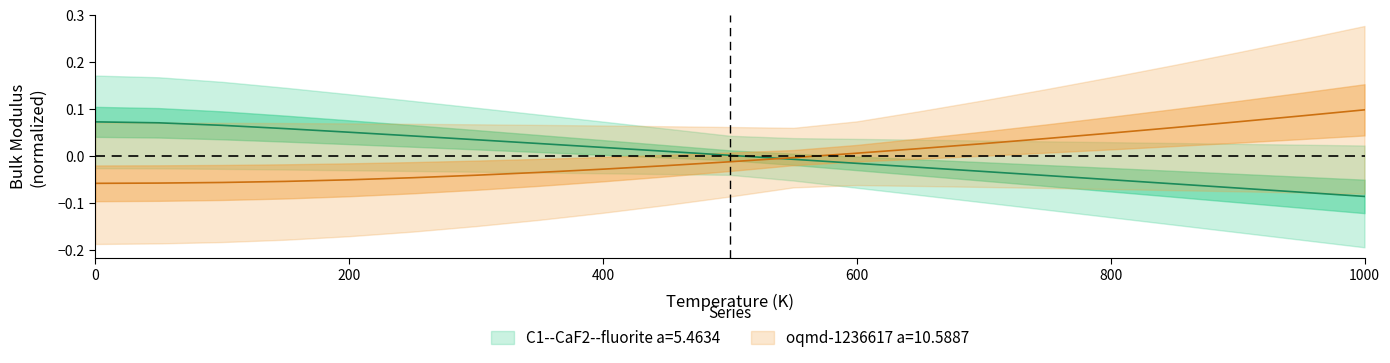

What is the approximate value of C1--CaF2--fluorite a=5.4634 at 200.0?

0.1